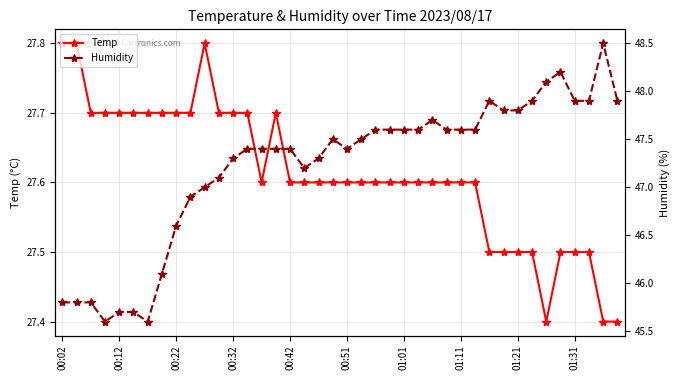

What value does the Humidity series have at 33?

47.9